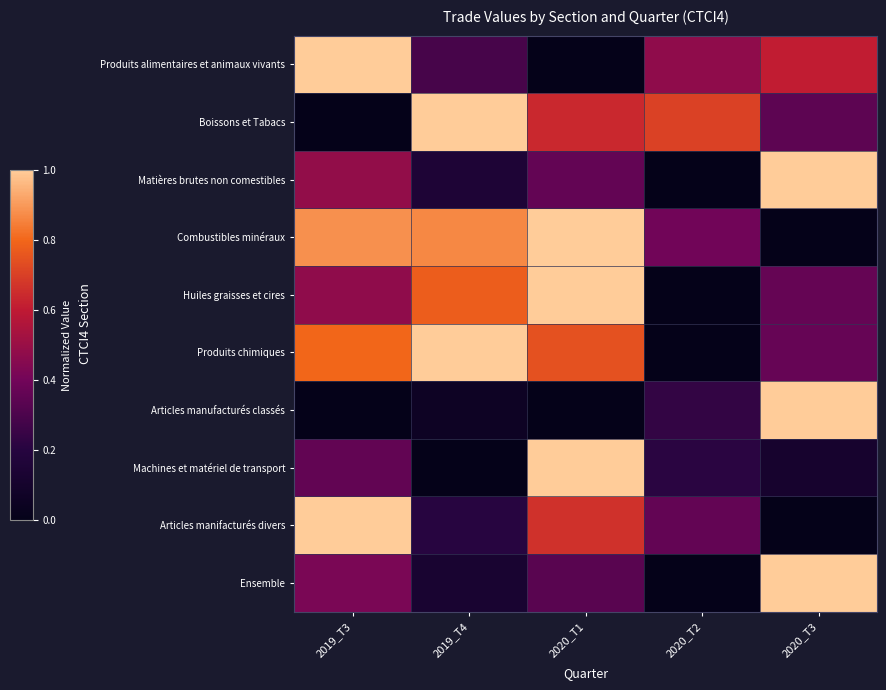

Count the number of categories in the chart.

5